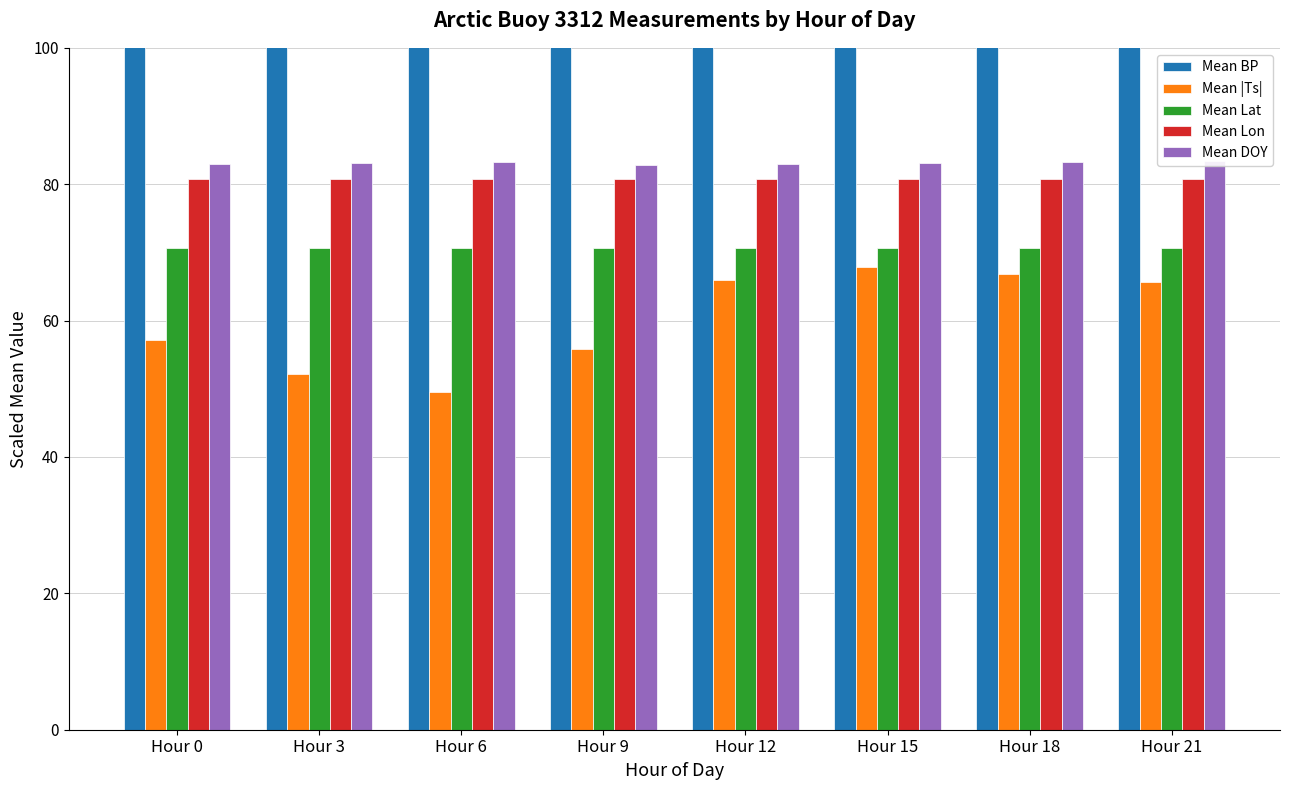

Which series has the widest spread of values?

Mean |Ts|